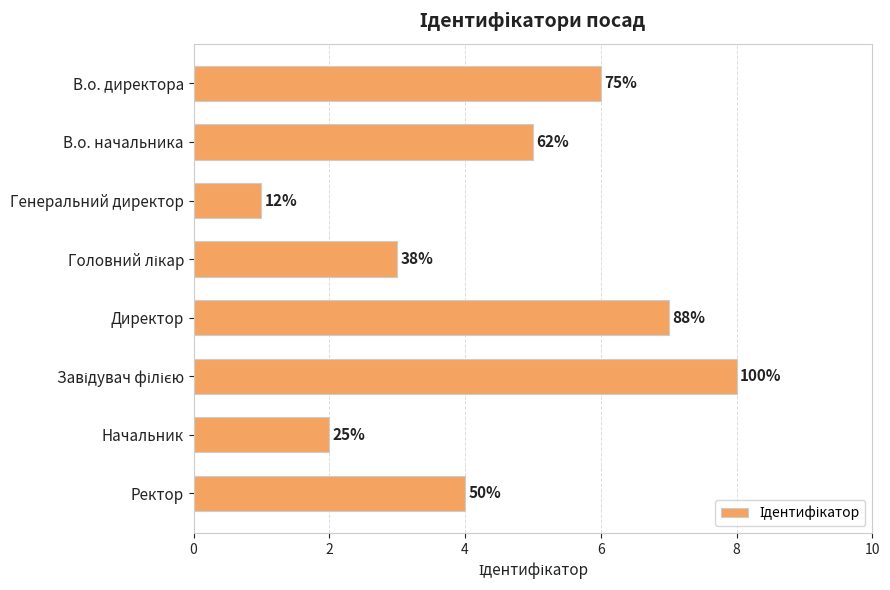

Are the bars horizontal?

Yes